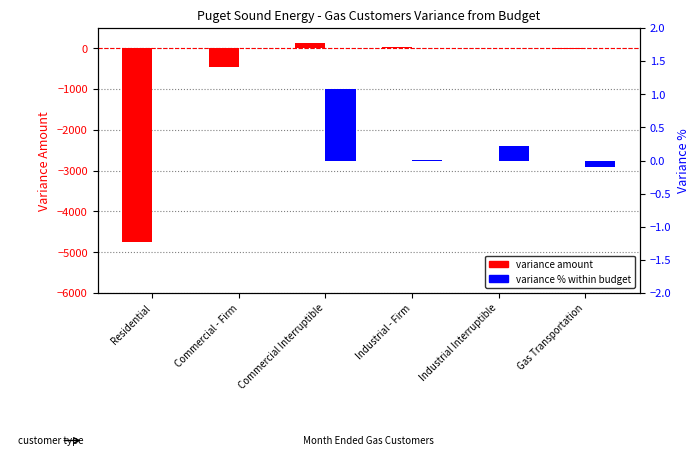

List the series in order of their peak value, highest first.

variance amount, variance % within budget